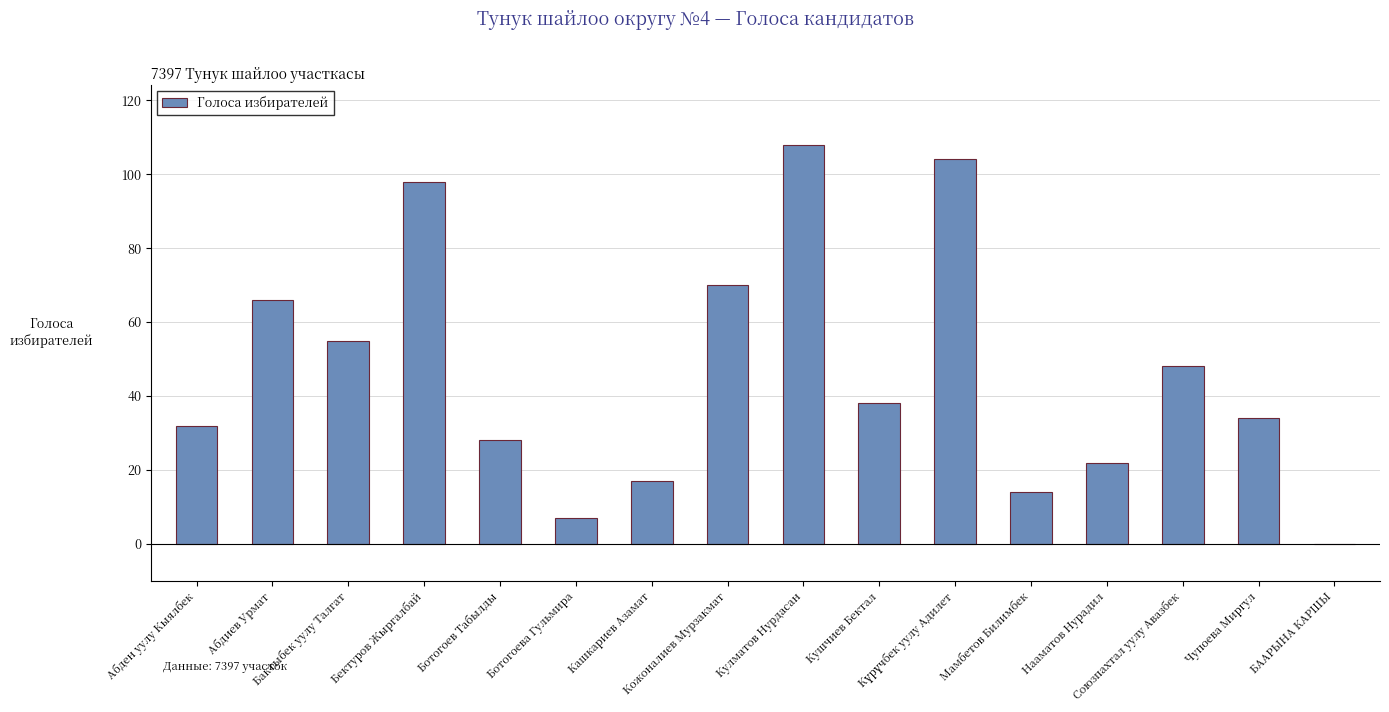

What value does the data have at Ботогоев Табылды, to the nearest 10?

30